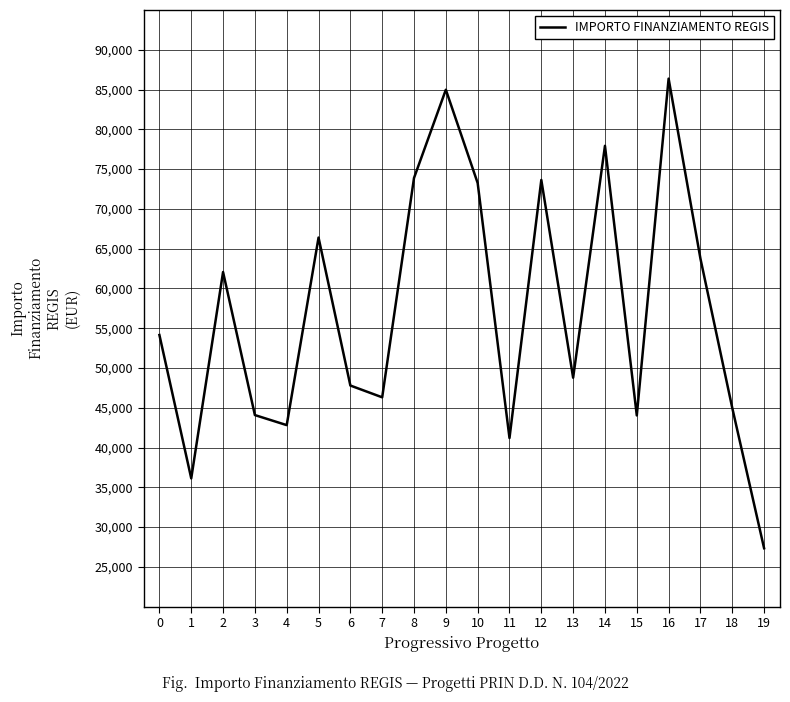

Where is the first local maximum?

2